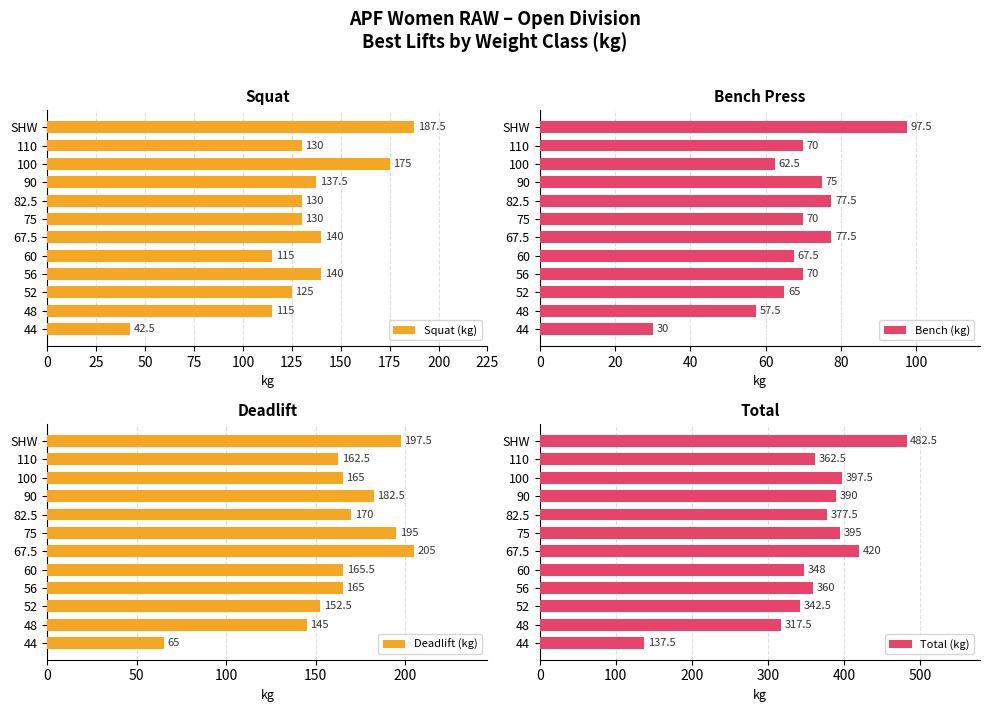

What is the difference between the Total (kg) values at 100 and 60?

49.5